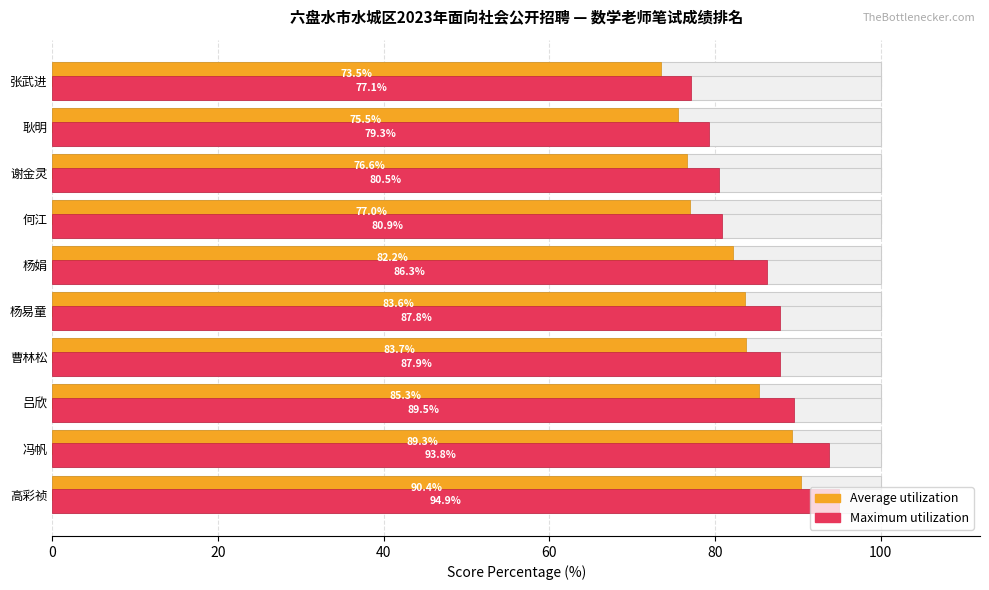

What is the lowest value of the Average utilization series?

73.5